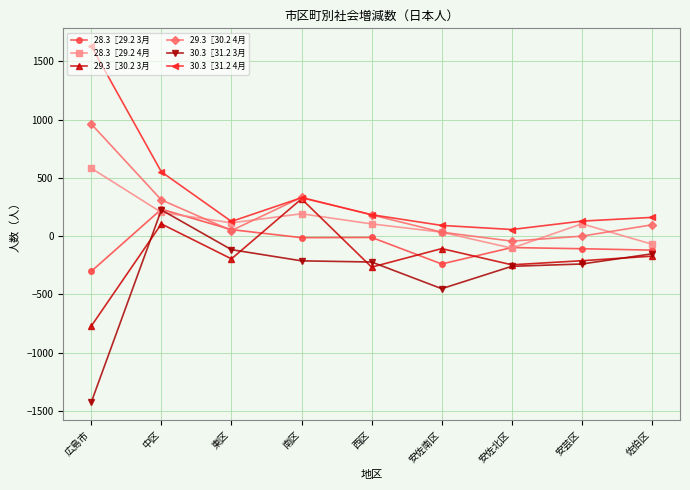

What is the maximum value for 29.3〖30.2 3月?

320